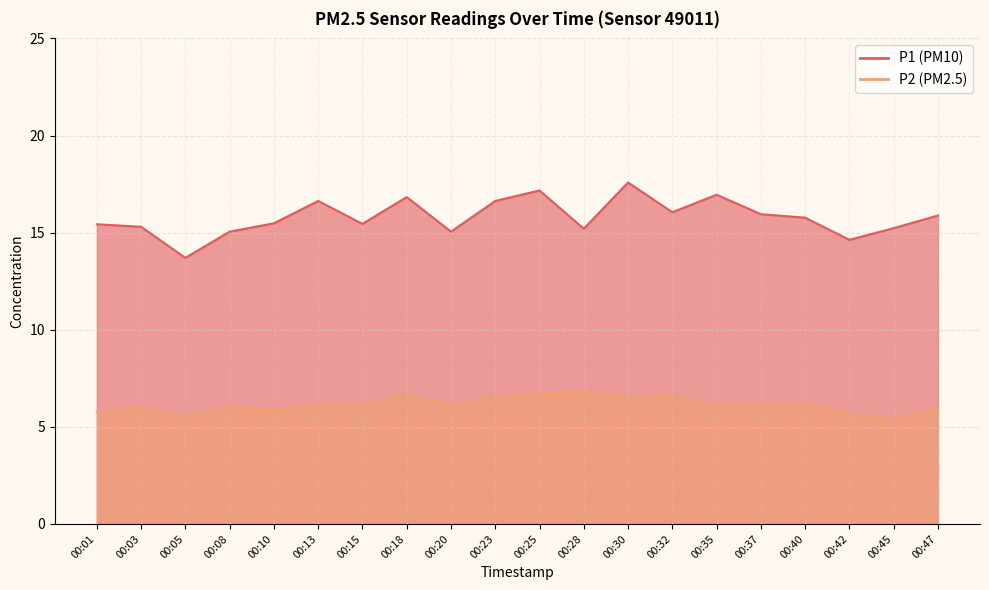

What is the value of the P1 point at the 2nd from the left?

15.3